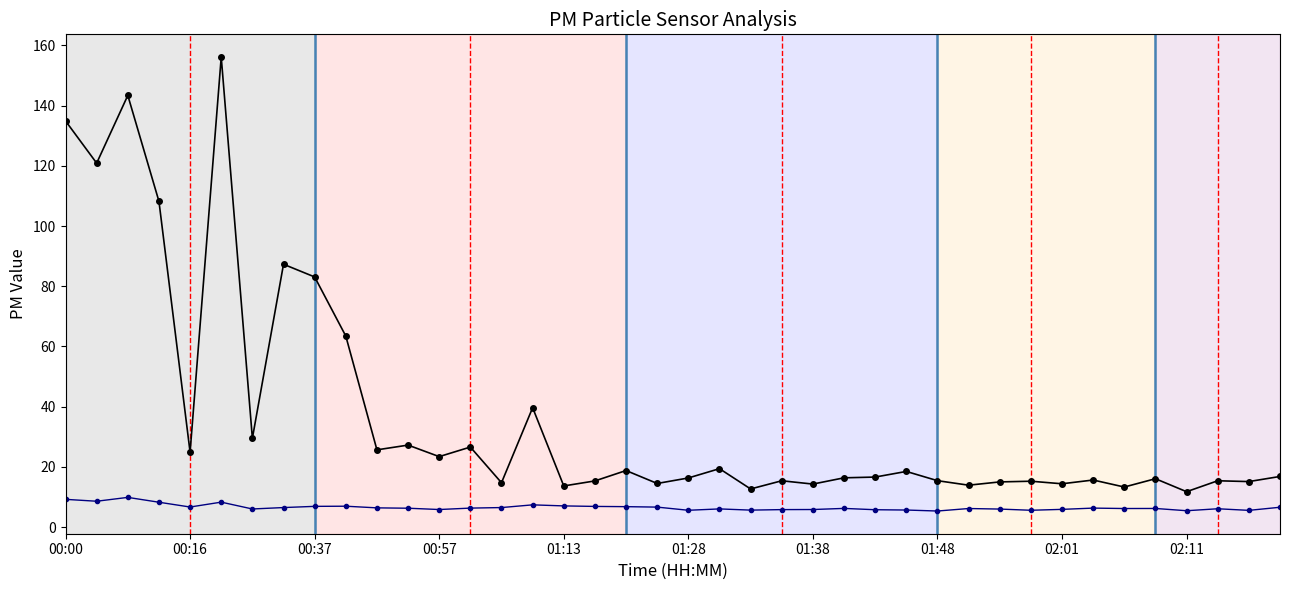

Rank the series at 01:13 from highest to lowest value.

P1, P2